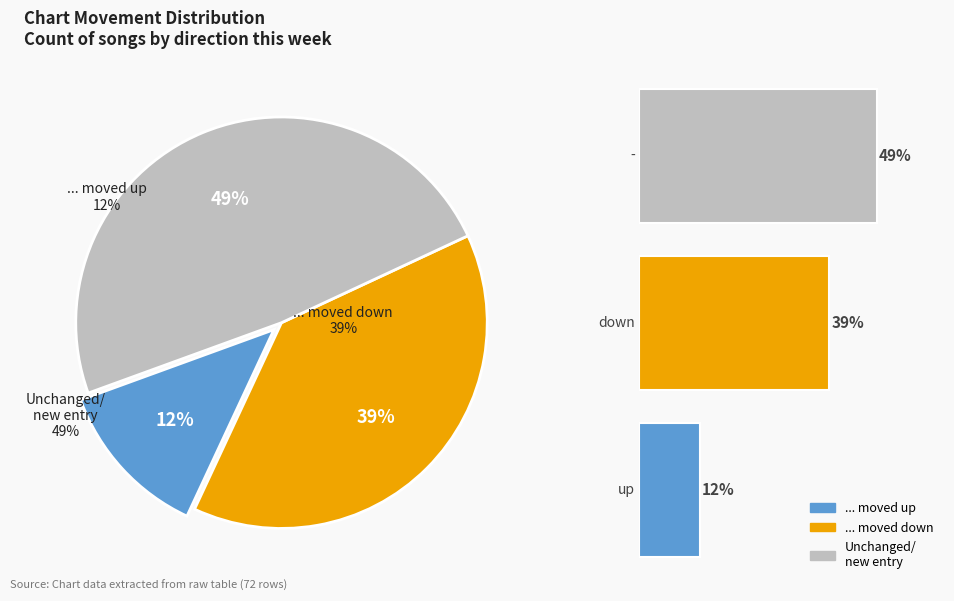

What is the ratio of the value at up to the value at down?

0.3